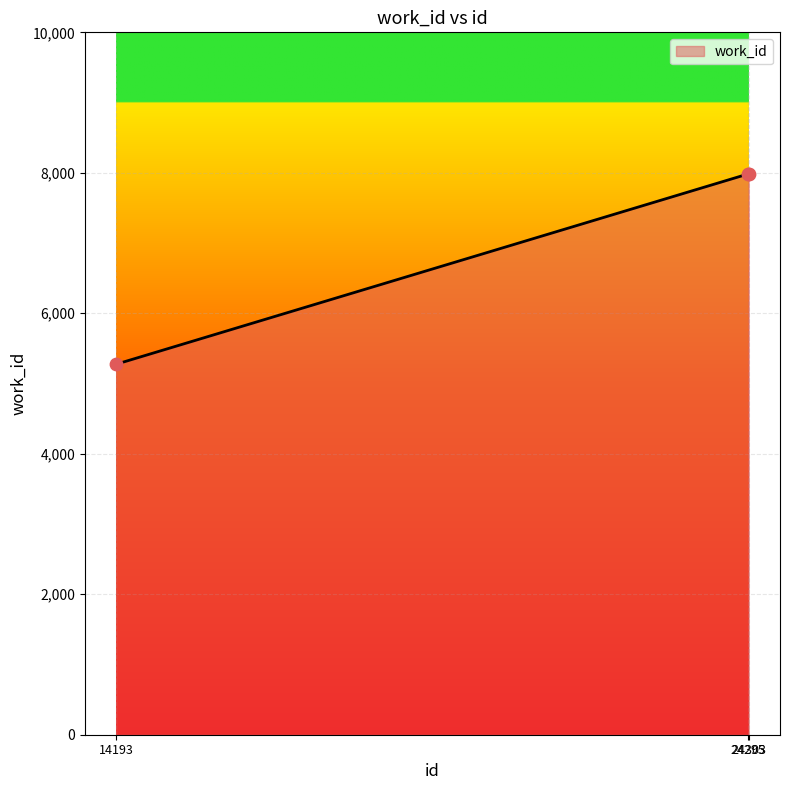

What is the change in value from 14193 to 24303?

+2709